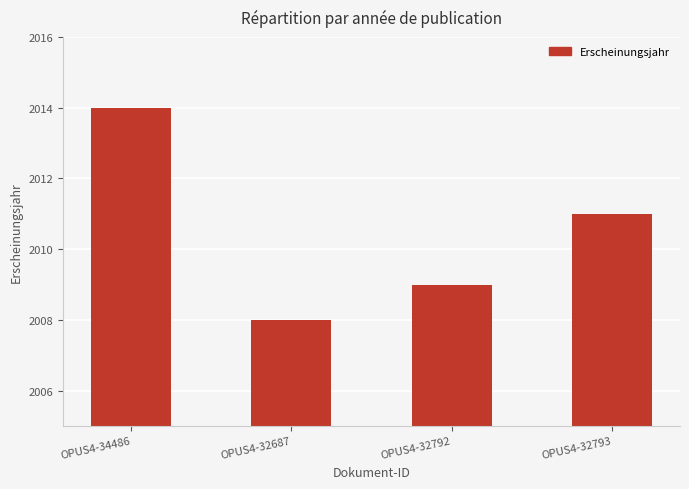

How many distinct data groups are displayed?

1